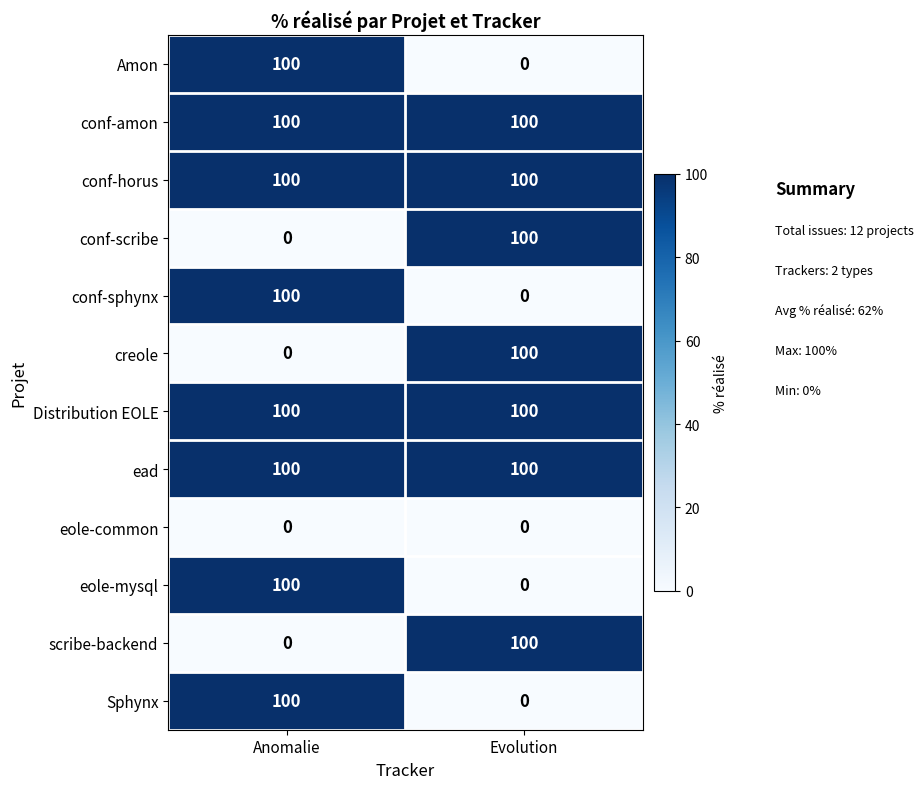

Reading left to right, extract all data points from this chart.

Amon: Anomalie=100	Evolution=0
conf-amon: Anomalie=100	Evolution=100
conf-horus: Anomalie=100	Evolution=100
conf-scribe: Anomalie=0	Evolution=100
conf-sphynx: Anomalie=100	Evolution=0
creole: Anomalie=0	Evolution=100
Distribution EOLE: Anomalie=100	Evolution=100
ead: Anomalie=100	Evolution=100
eole-common: Anomalie=0	Evolution=0
eole-mysql: Anomalie=100	Evolution=0
scribe-backend: Anomalie=0	Evolution=100
Sphynx: Anomalie=100	Evolution=0